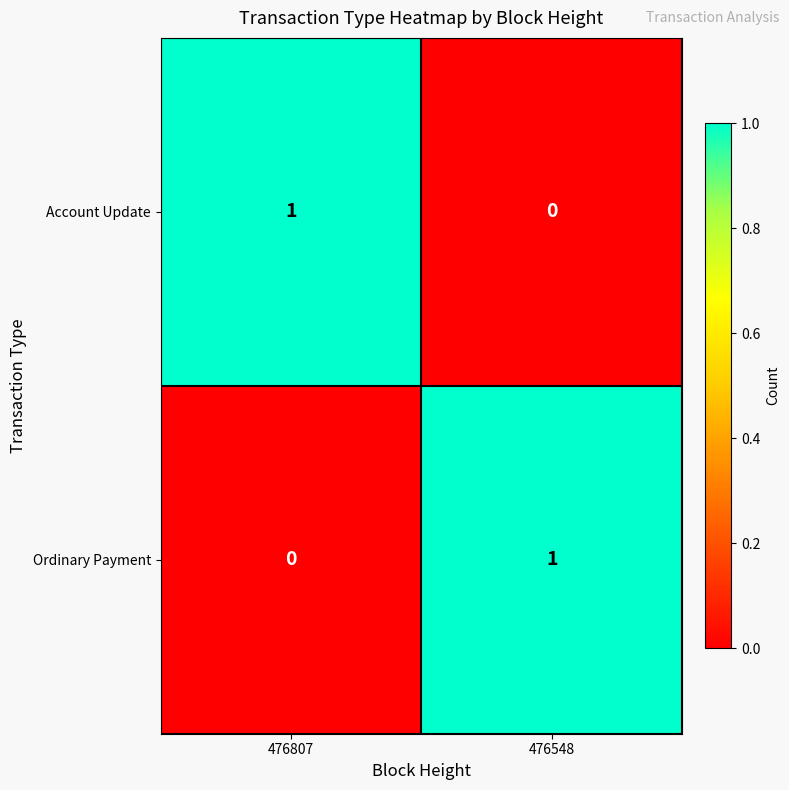

The Account Update series shows 0 at 476548. True or false?

True